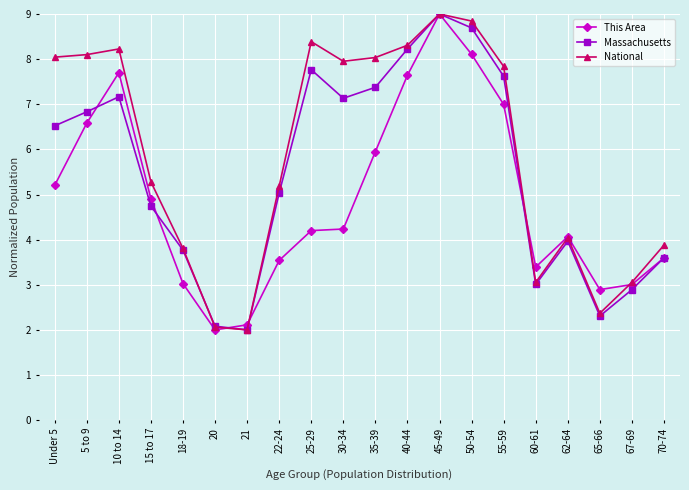

What is the smallest value displayed?

2.0